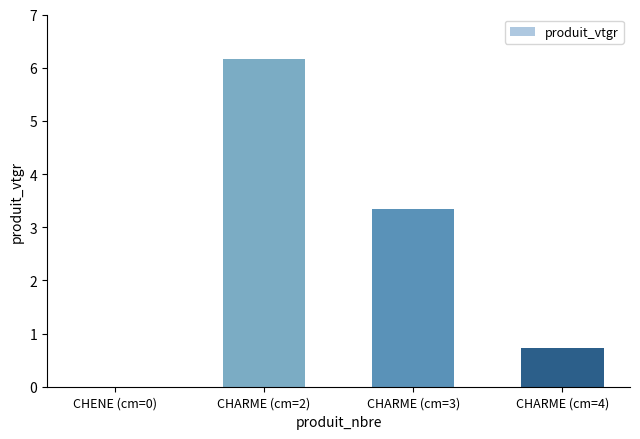

What is the sum of all values?

10.2